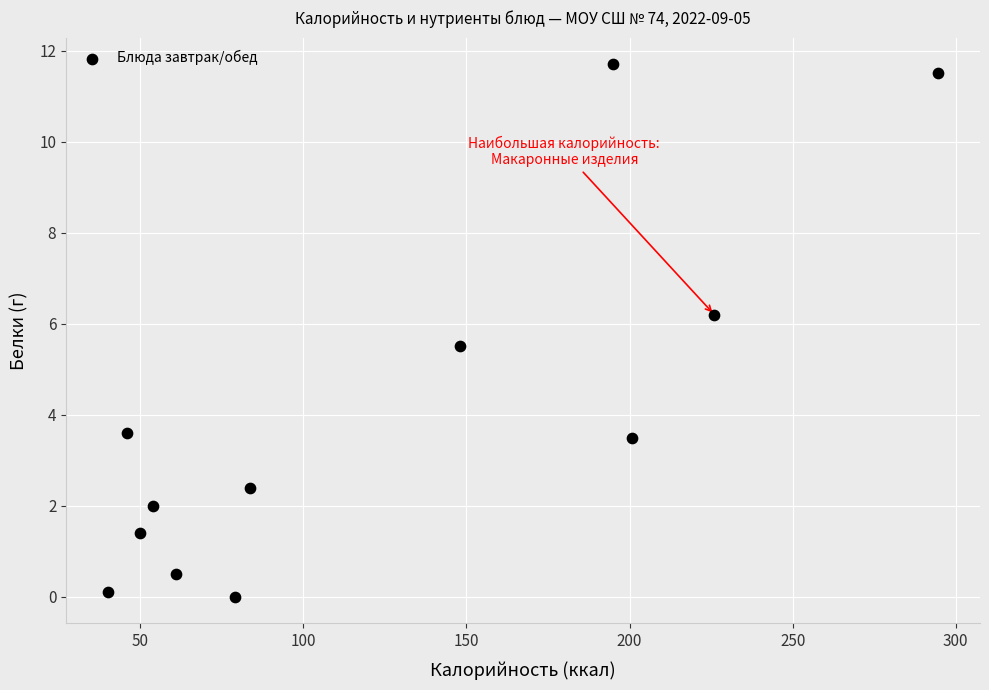

What Y value in the scatter plot is closest to 5?

5.5